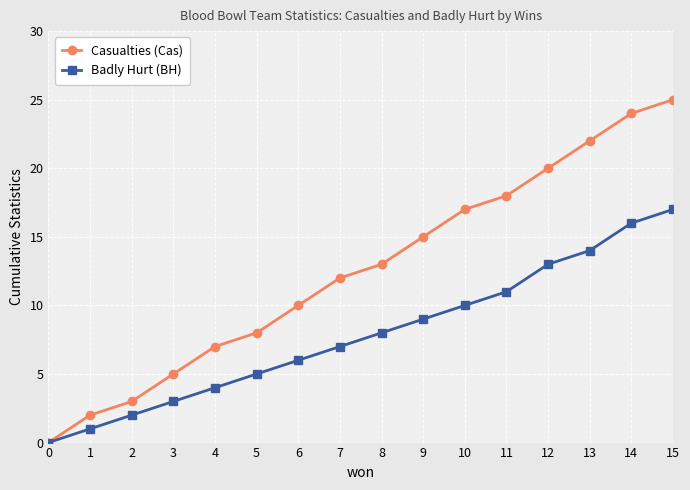

List the series in order of their peak value, lowest first.

Badly Hurt (BH), Casualties (Cas)